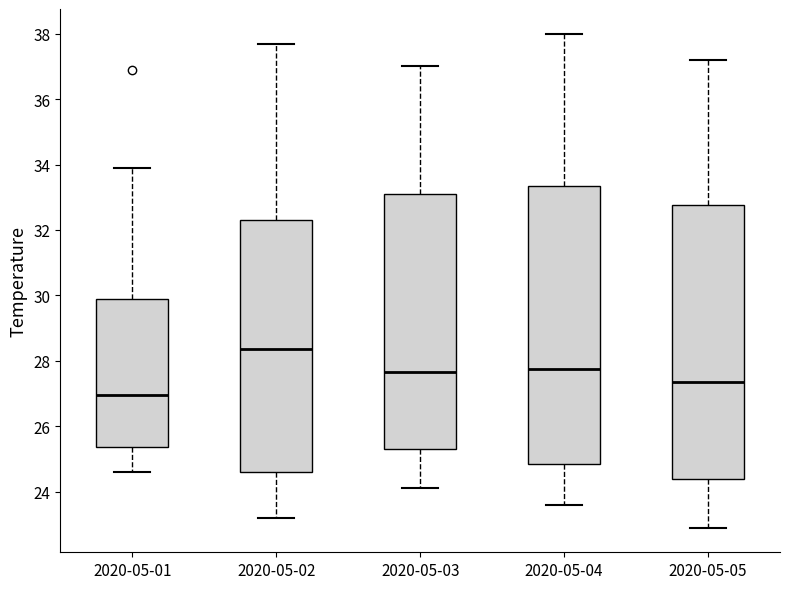

Reading left to right, read every box against the y-axis: the position of its median line, the range the box covers, and the ends of its whiskers. The values are not printed on the chart, so give them approximately, as read against the axis.

2020-05-01: median 27.0, box 25.4 to 29.8, whiskers 24.6 to 34.0
2020-05-02: median 28.4, box 24.6 to 32.4, whiskers 23.2 to 37.8
2020-05-03: median 27.6, box 25.4 to 33.2, whiskers 24.2 to 37.0
2020-05-04: median 27.8, box 24.8 to 33.4, whiskers 23.6 to 38.0
2020-05-05: median 27.4, box 24.4 to 32.8, whiskers 23.0 to 37.2